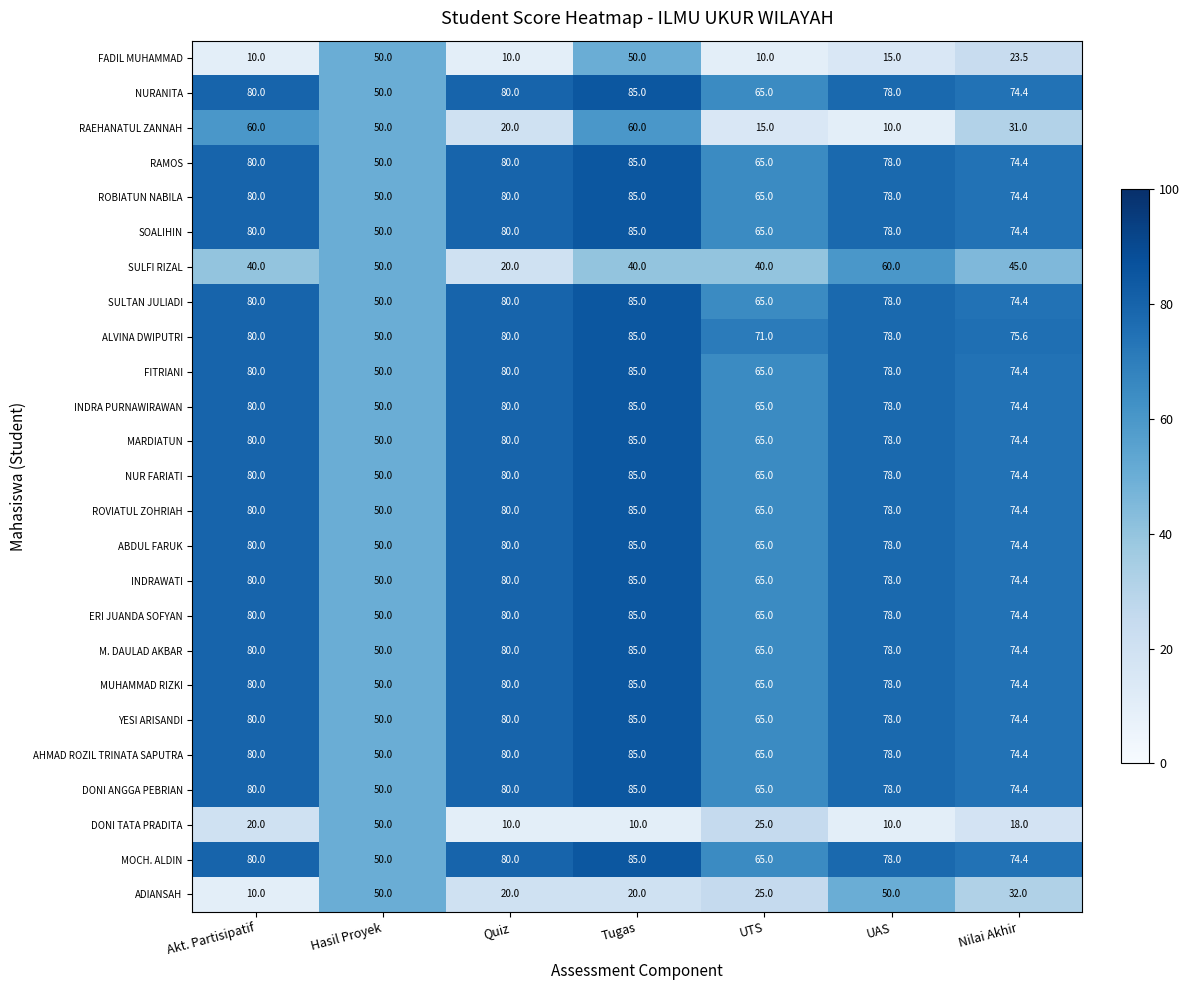

True or false: AHMAD ROZIL TRINATA SAPUTRA has a value of 127.8 at Nilai Akhir.

False